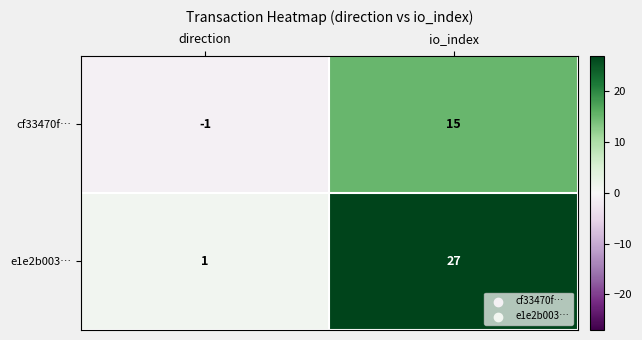

Count the number of data series in this chart.

2